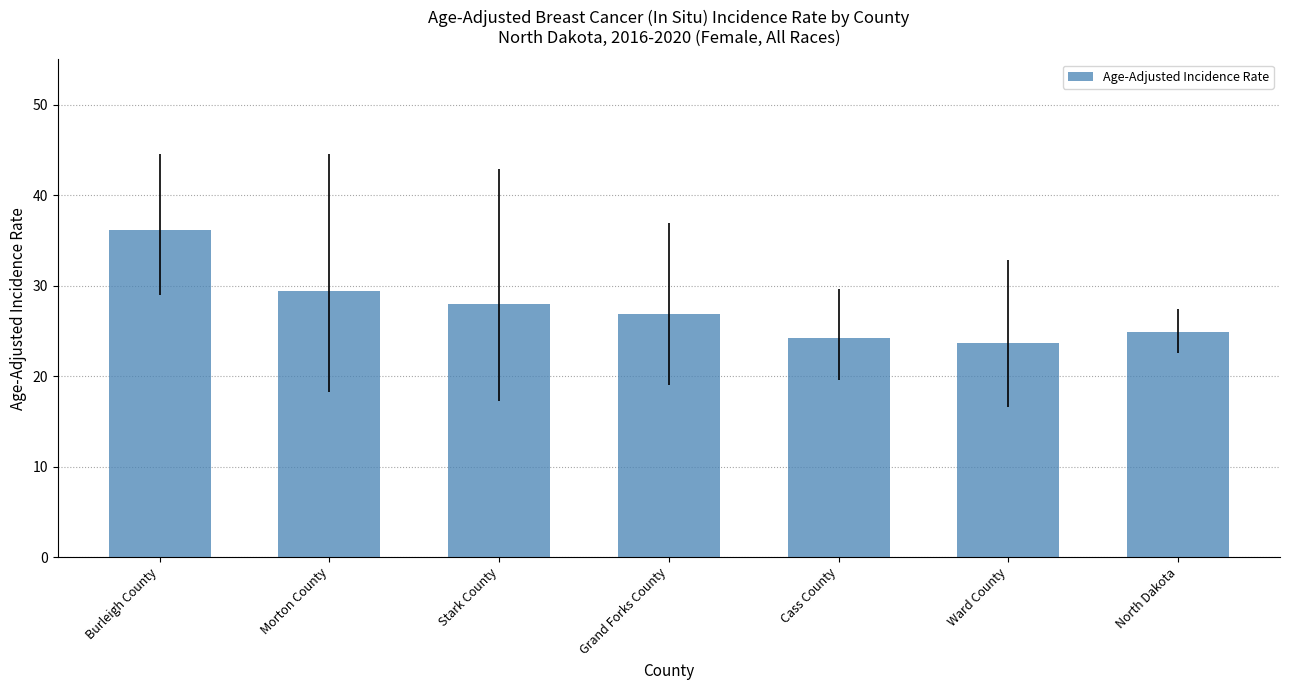

What position from the right is North Dakota?

1